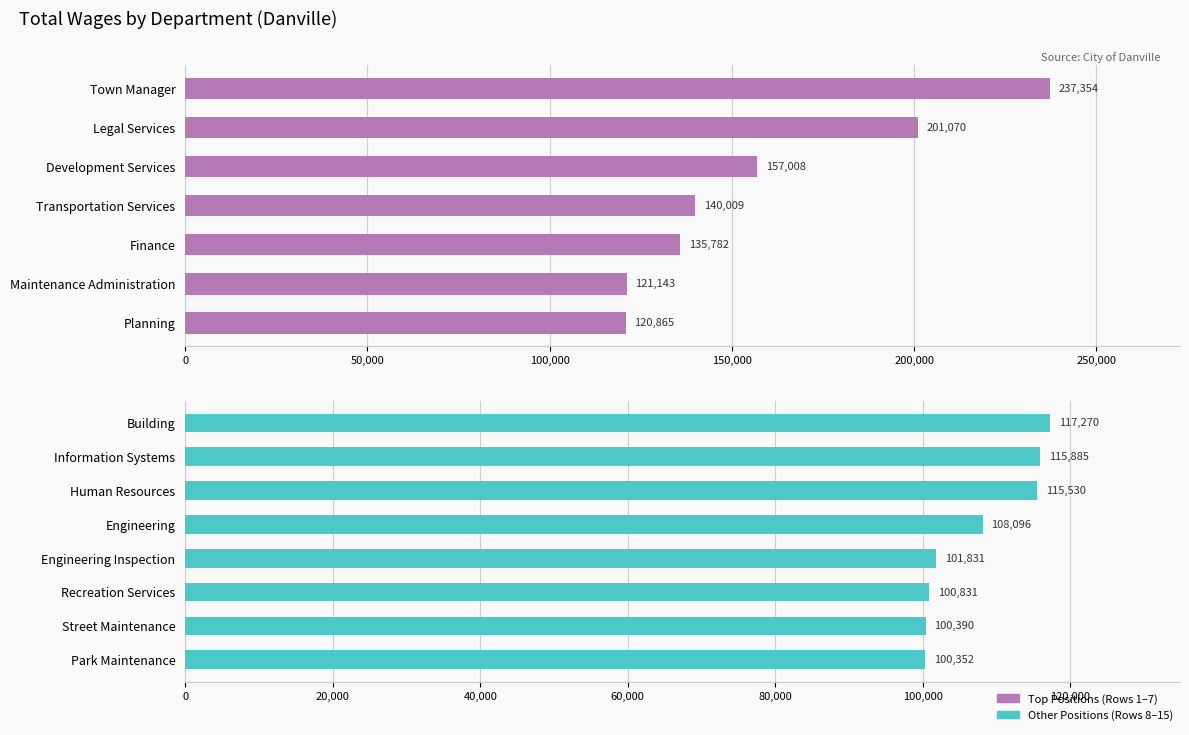

Is it true that the value at Finance is 135782?

True